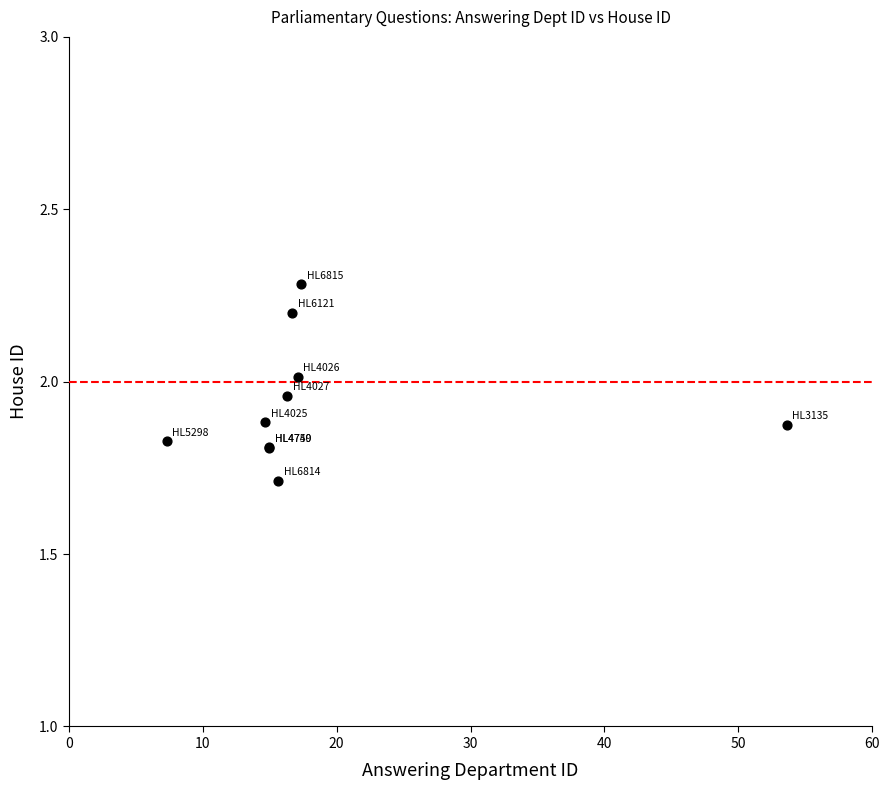

What Y value in the scatter plot is closest to 1?

1.7